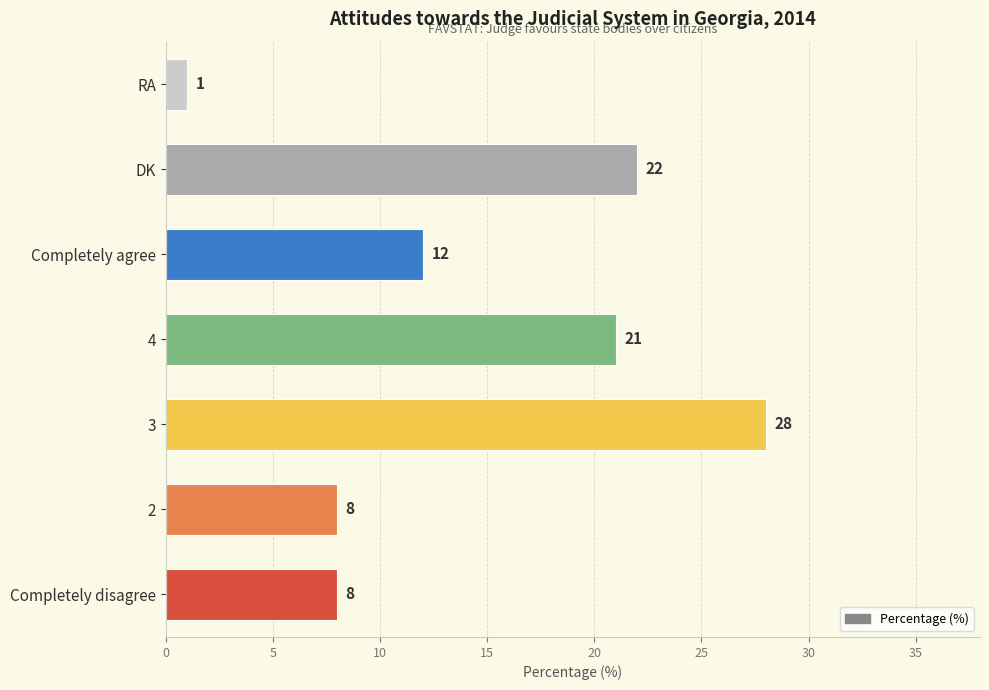

Reading bottom to top, what are all the values shown in this chart?

8	8	28	21	12	22	1